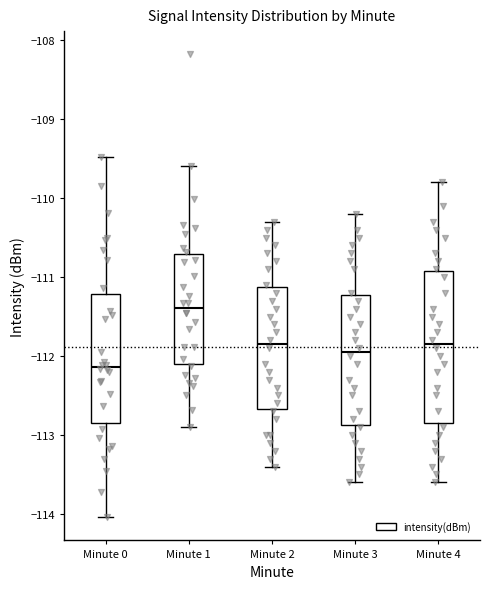

Which box is the tallest, from its lower edge to its upper edge?

Minute 4